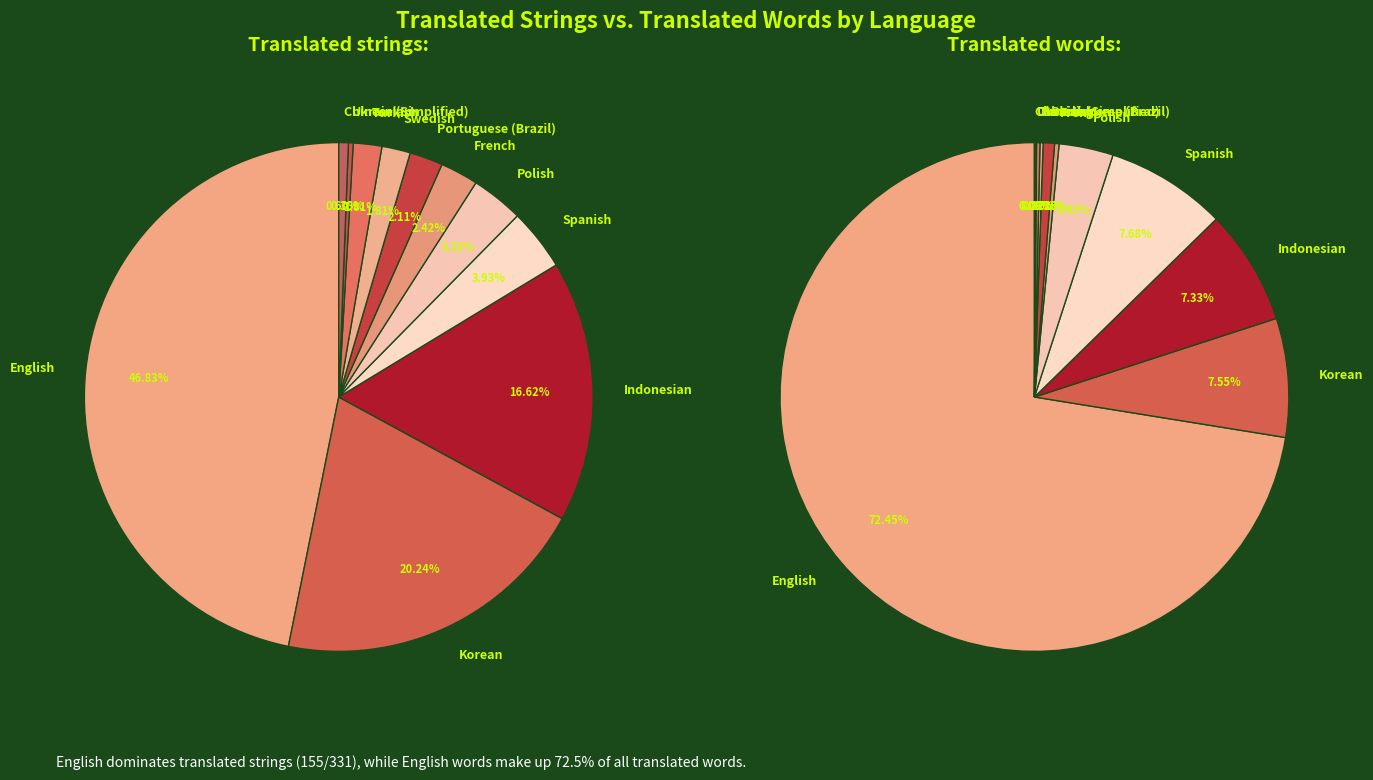

Rank the categories by translated_words value from lowest to highest.

Ukrainian, Chinese (Simplified), Swedish, Turkish, French, Portuguese (Brazil), Polish, Indonesian, Korean, Spanish, English